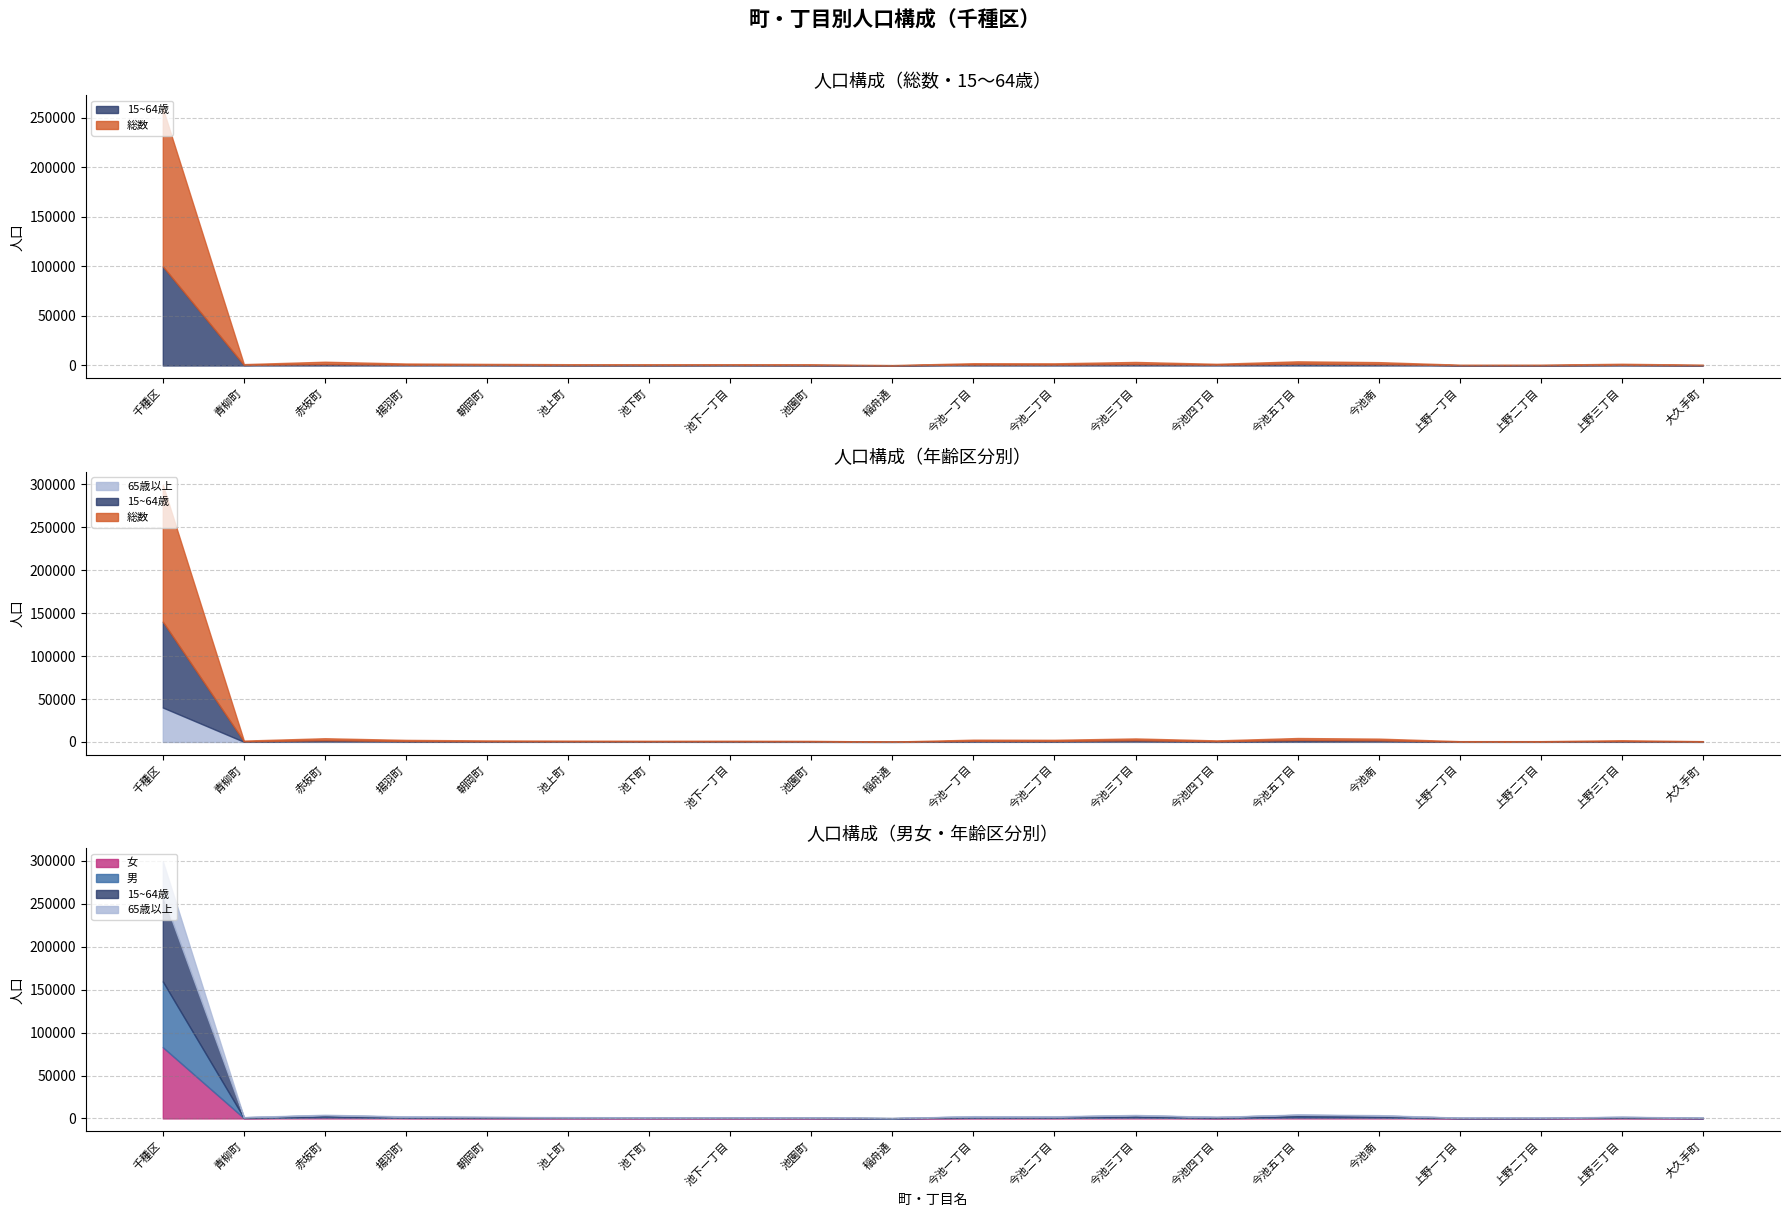

True or false: 65歳以上 and 男 intersect in this chart.

False